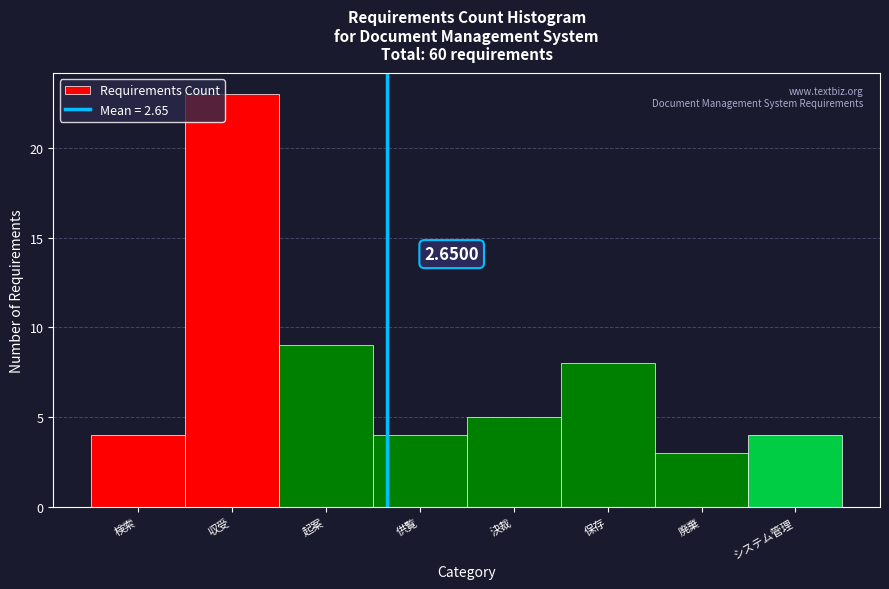

Between 検索 and 決裁, which is larger?

決裁